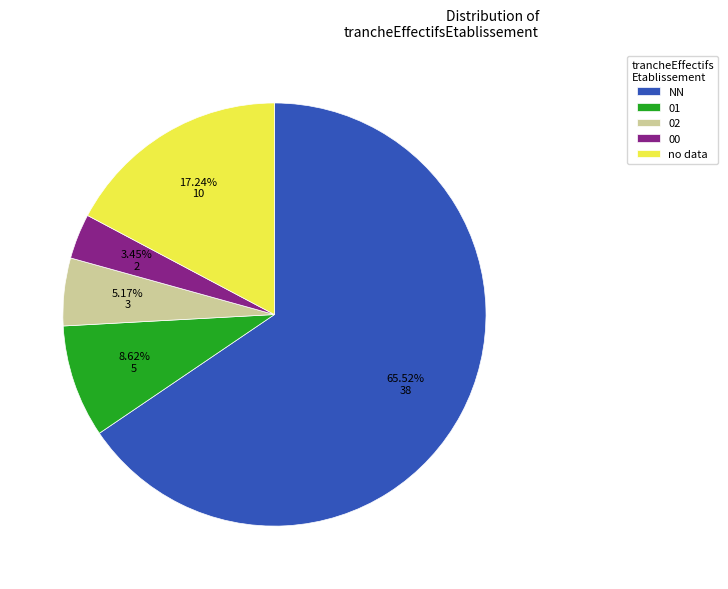

To the nearest percent, what portion does NN represent?

66%